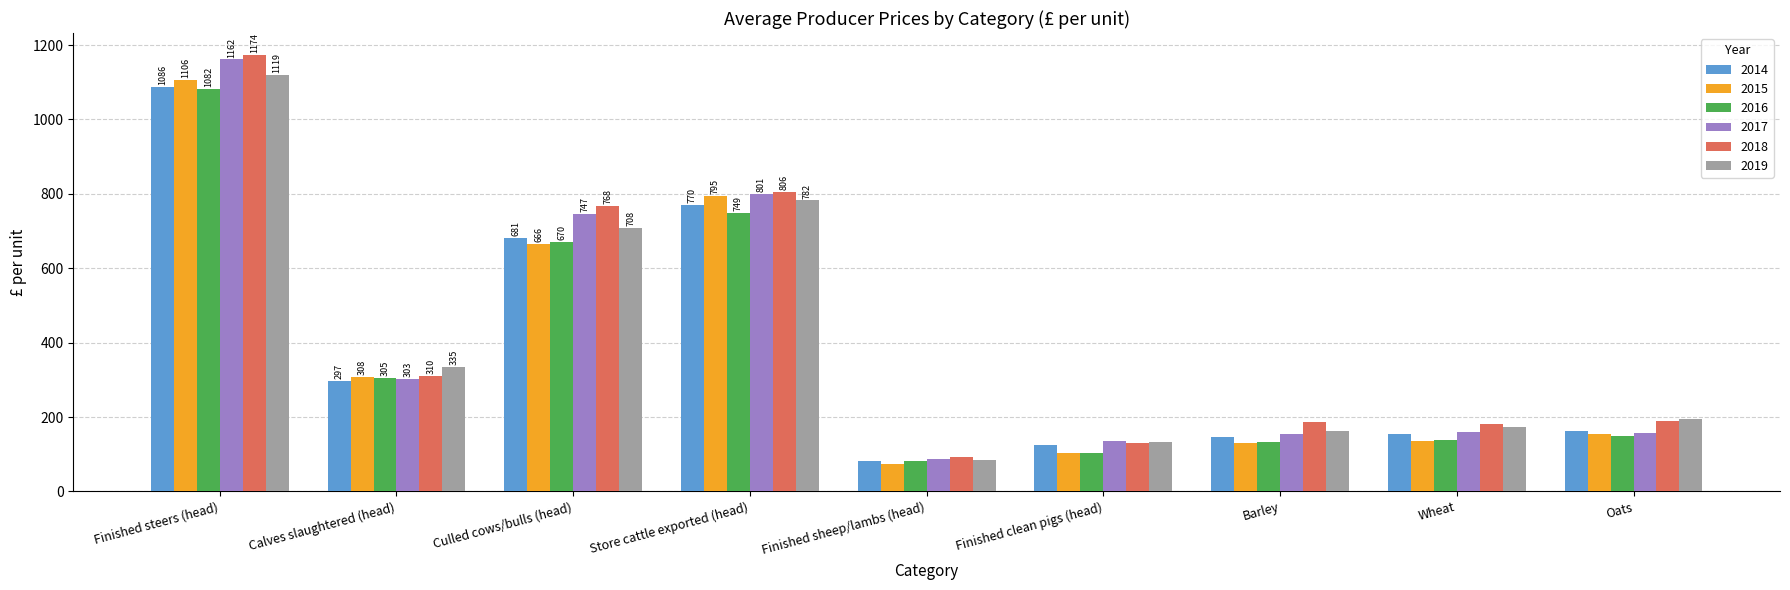

The value of 2019 at Store cattle exported (head) is 782.4. True or false?

True